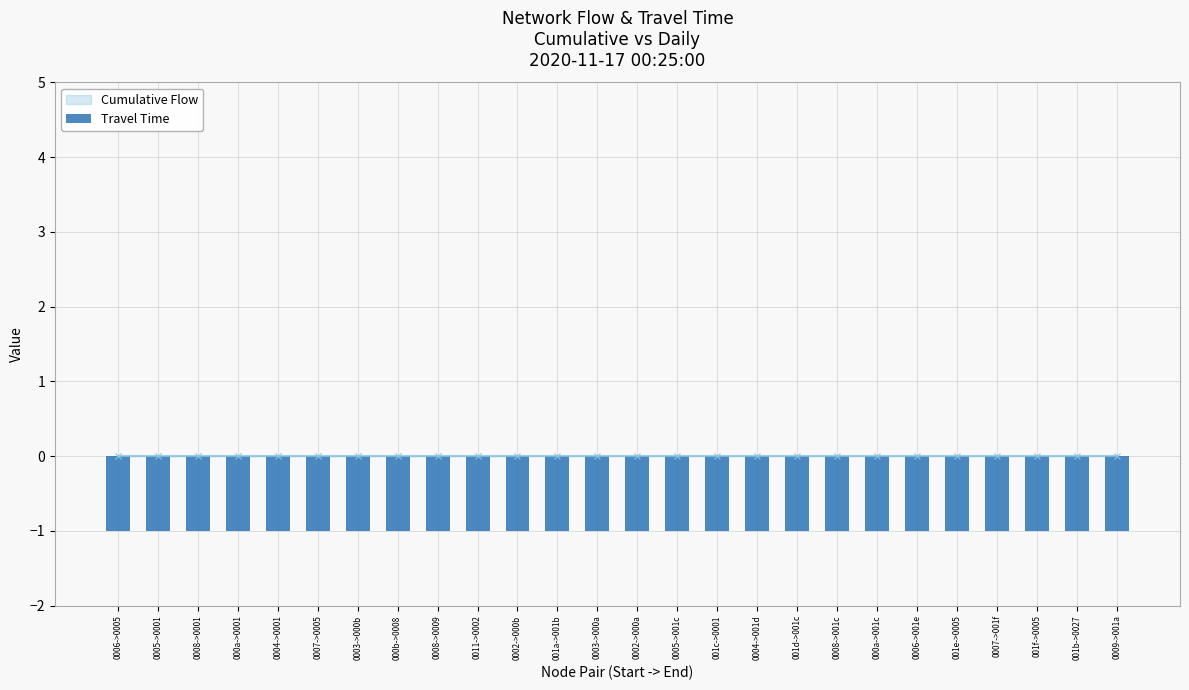

Reading left to right, list all the values displayed in this chart.

Cumulative Flow: 0	0	0	0	0	0	0	0	0	0	0	0	0	0	0	0	0	0	0	0	0	0	0	0	0	0
Travel Time: -1	-1	-1	-1	-1	-1	-1	-1	-1	-1	-1	-1	-1	-1	-1	-1	-1	-1	-1	-1	-1	-1	-1	-1	-1	-1